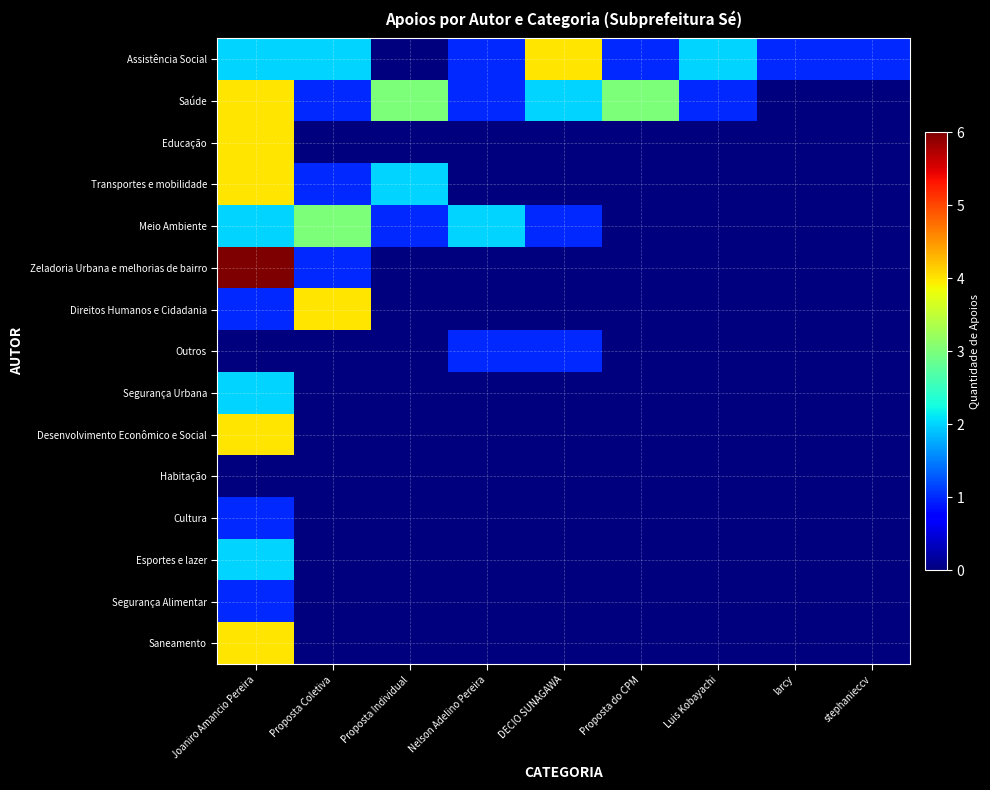

Reading left to right, extract all data points from this chart.

Assistência Social: Joaniro Amancio Pereira=2	Proposta Coletiva=2	Proposta Individual=0	Nelson Adelino Pereira=1	DECIO SUNAGAWA=4	Proposta do CPM=1	Luis Kobayachi=2	larcy=1	stephanieccv=1
Saúde: Joaniro Amancio Pereira=4	Proposta Coletiva=1	Proposta Individual=3	Nelson Adelino Pereira=1	DECIO SUNAGAWA=2	Proposta do CPM=3	Luis Kobayachi=1	larcy=0	stephanieccv=0
Educação: Joaniro Amancio Pereira=4	Proposta Coletiva=0	Proposta Individual=0	Nelson Adelino Pereira=0	DECIO SUNAGAWA=0	Proposta do CPM=0	Luis Kobayachi=0	larcy=0	stephanieccv=0
Transportes e mobilidade: Joaniro Amancio Pereira=4	Proposta Coletiva=1	Proposta Individual=2	Nelson Adelino Pereira=0	DECIO SUNAGAWA=0	Proposta do CPM=0	Luis Kobayachi=0	larcy=0	stephanieccv=0
Meio Ambiente: Joaniro Amancio Pereira=2	Proposta Coletiva=3	Proposta Individual=1	Nelson Adelino Pereira=2	DECIO SUNAGAWA=1	Proposta do CPM=0	Luis Kobayachi=0	larcy=0	stephanieccv=0
Zeladoria Urbana e melhorias de bairro: Joaniro Amancio Pereira=6	Proposta Coletiva=1	Proposta Individual=0	Nelson Adelino Pereira=0	DECIO SUNAGAWA=0	Proposta do CPM=0	Luis Kobayachi=0	larcy=0	stephanieccv=0
Direitos Humanos e Cidadania: Joaniro Amancio Pereira=1	Proposta Coletiva=4	Proposta Individual=0	Nelson Adelino Pereira=0	DECIO SUNAGAWA=0	Proposta do CPM=0	Luis Kobayachi=0	larcy=0	stephanieccv=0
Outros: Joaniro Amancio Pereira=0	Proposta Coletiva=0	Proposta Individual=0	Nelson Adelino Pereira=1	DECIO SUNAGAWA=1	Proposta do CPM=0	Luis Kobayachi=0	larcy=0	stephanieccv=0
Segurança Urbana: Joaniro Amancio Pereira=2	Proposta Coletiva=0	Proposta Individual=0	Nelson Adelino Pereira=0	DECIO SUNAGAWA=0	Proposta do CPM=0	Luis Kobayachi=0	larcy=0	stephanieccv=0
Desenvolvimento Econômico e Social: Joaniro Amancio Pereira=4	Proposta Coletiva=0	Proposta Individual=0	Nelson Adelino Pereira=0	DECIO SUNAGAWA=0	Proposta do CPM=0	Luis Kobayachi=0	larcy=0	stephanieccv=0
Habitação: Joaniro Amancio Pereira=0	Proposta Coletiva=0	Proposta Individual=0	Nelson Adelino Pereira=0	DECIO SUNAGAWA=0	Proposta do CPM=0	Luis Kobayachi=0	larcy=0	stephanieccv=0
Cultura: Joaniro Amancio Pereira=1	Proposta Coletiva=0	Proposta Individual=0	Nelson Adelino Pereira=0	DECIO SUNAGAWA=0	Proposta do CPM=0	Luis Kobayachi=0	larcy=0	stephanieccv=0
Esportes e lazer: Joaniro Amancio Pereira=2	Proposta Coletiva=0	Proposta Individual=0	Nelson Adelino Pereira=0	DECIO SUNAGAWA=0	Proposta do CPM=0	Luis Kobayachi=0	larcy=0	stephanieccv=0
Segurança Alimentar: Joaniro Amancio Pereira=1	Proposta Coletiva=0	Proposta Individual=0	Nelson Adelino Pereira=0	DECIO SUNAGAWA=0	Proposta do CPM=0	Luis Kobayachi=0	larcy=0	stephanieccv=0
Saneamento: Joaniro Amancio Pereira=4	Proposta Coletiva=0	Proposta Individual=0	Nelson Adelino Pereira=0	DECIO SUNAGAWA=0	Proposta do CPM=0	Luis Kobayachi=0	larcy=0	stephanieccv=0